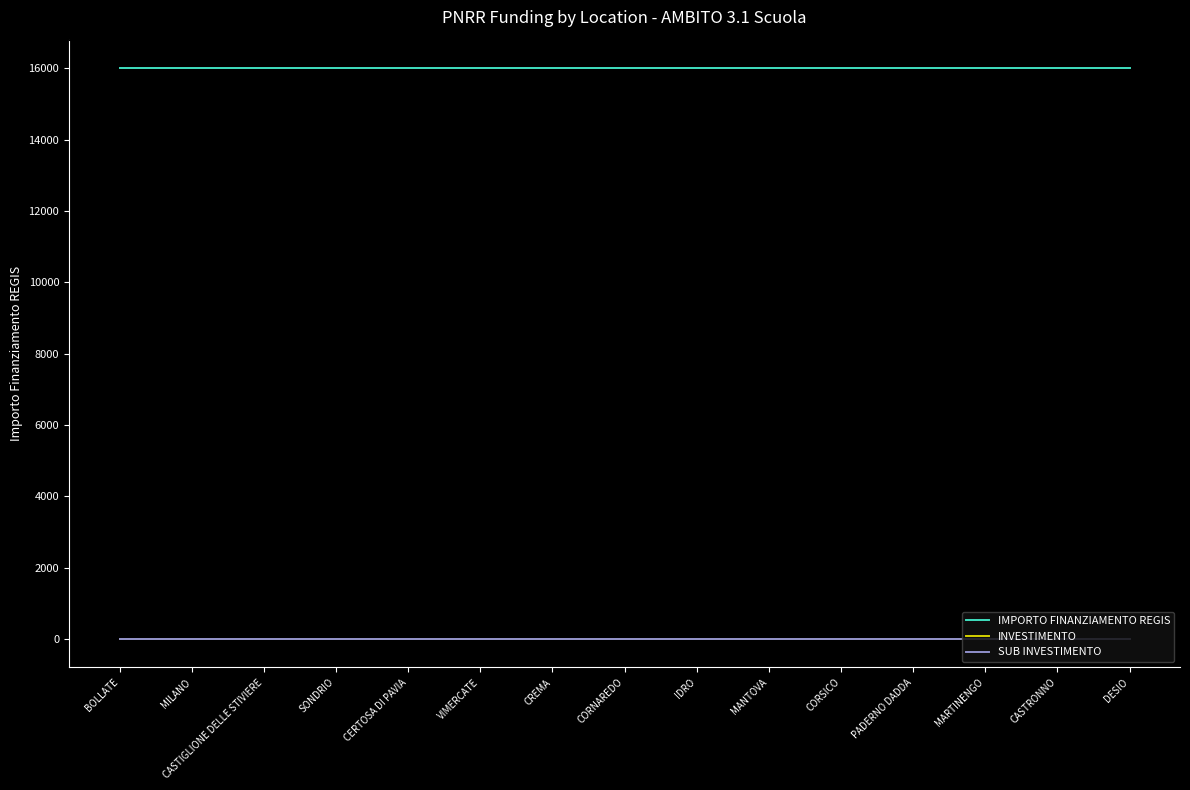

Does the chart have visible grid lines?

No